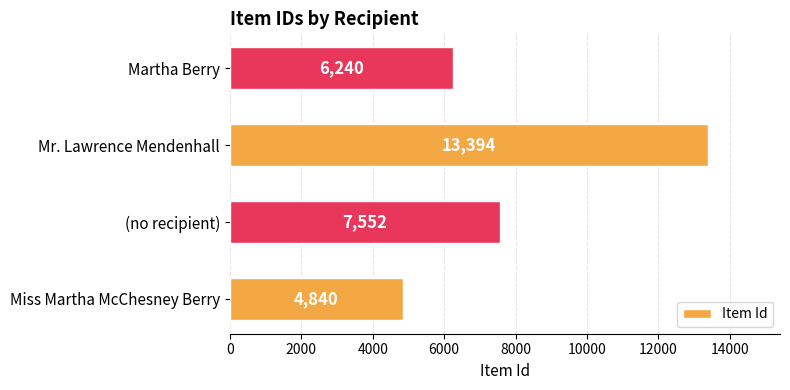

What is the difference between the values at Mr. Lawrence Mendenhall and Martha Berry?

7154